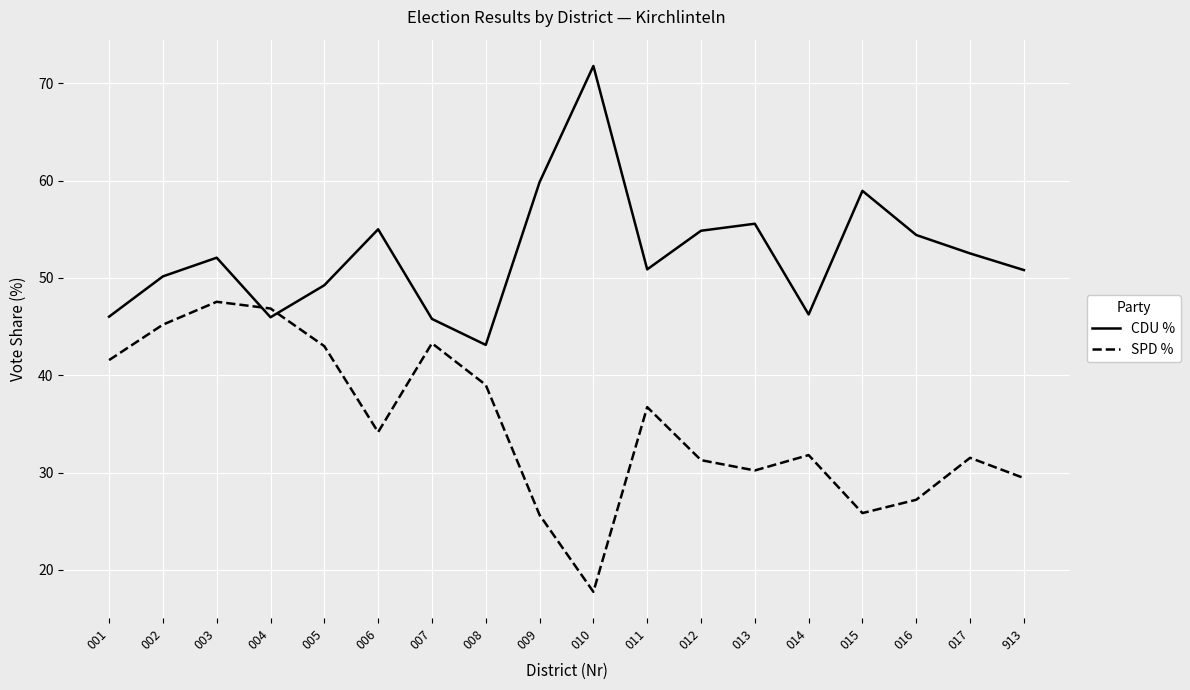

Count the number of categories in the chart.

18